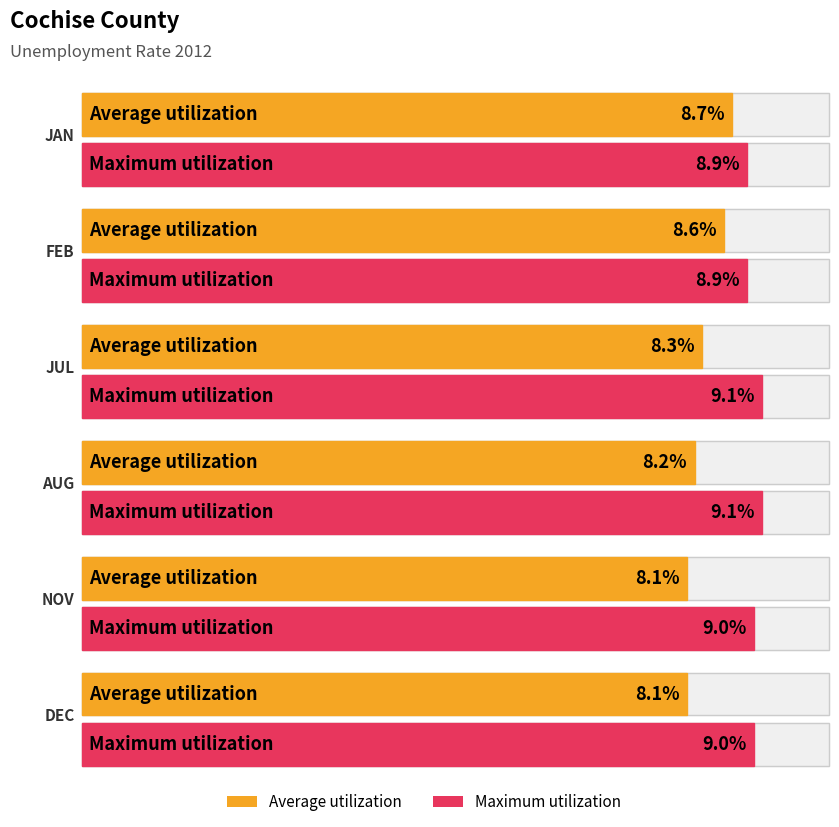

At which label does Maximum utilization first exceed 9?

JUL